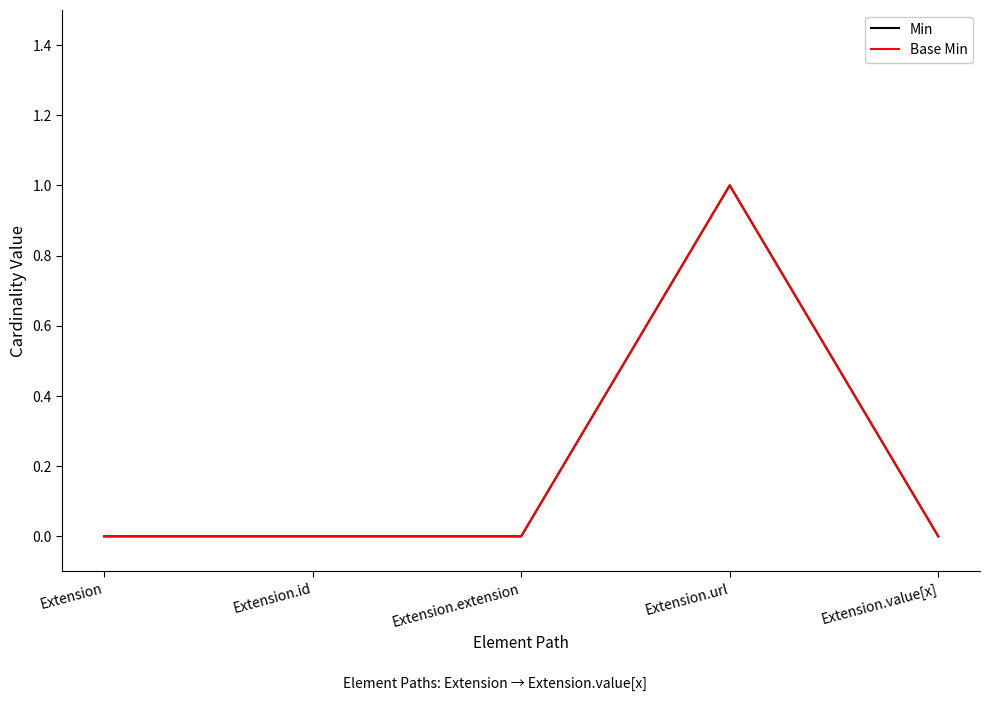

Does the chart display data point markers on the line(s)?

No